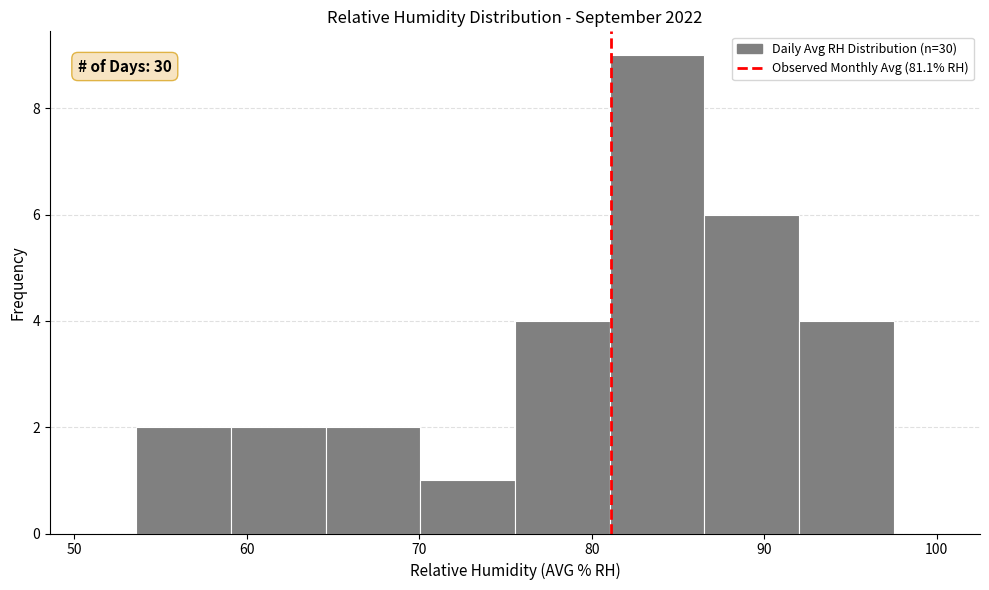

Over which range of the x-axis is the bar tallest?

81 to 87